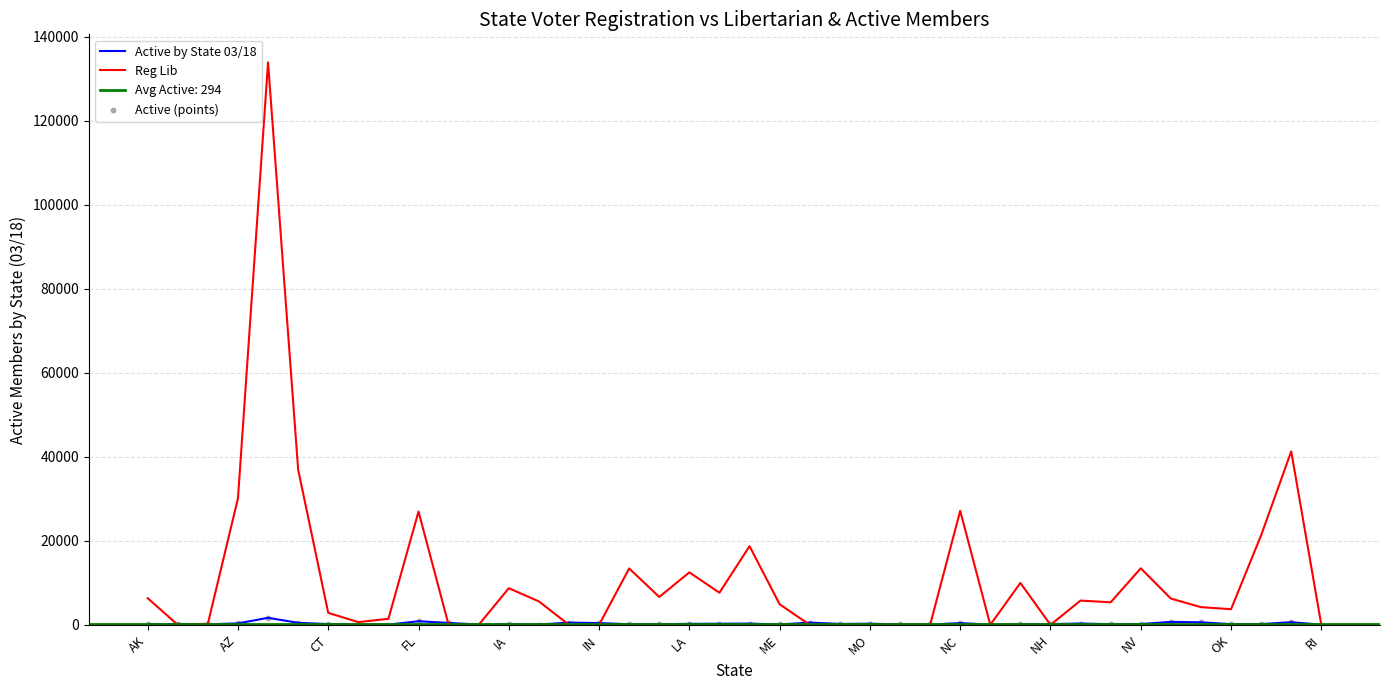

Which series reaches the minimum Y coordinate?

Reg Lib